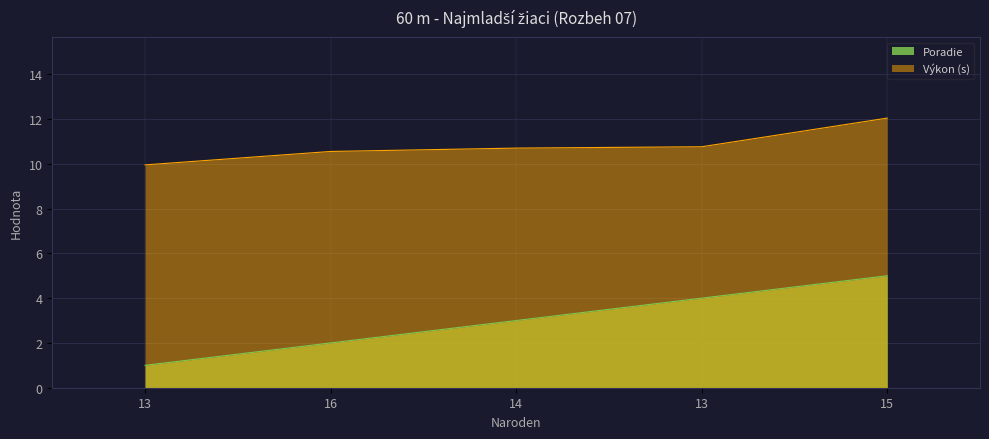

True or false: Výkon and Poradie intersect in this chart.

False